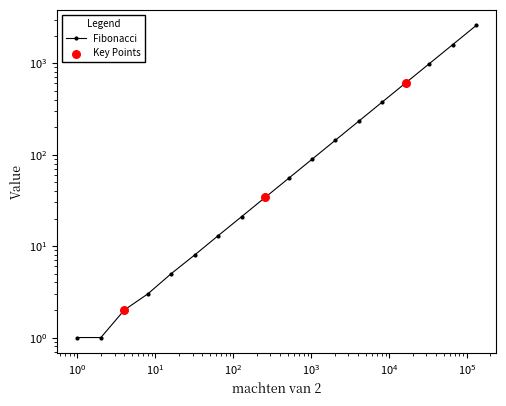

Approximately how many times larger is the value at 8 compared to 4?

1.5